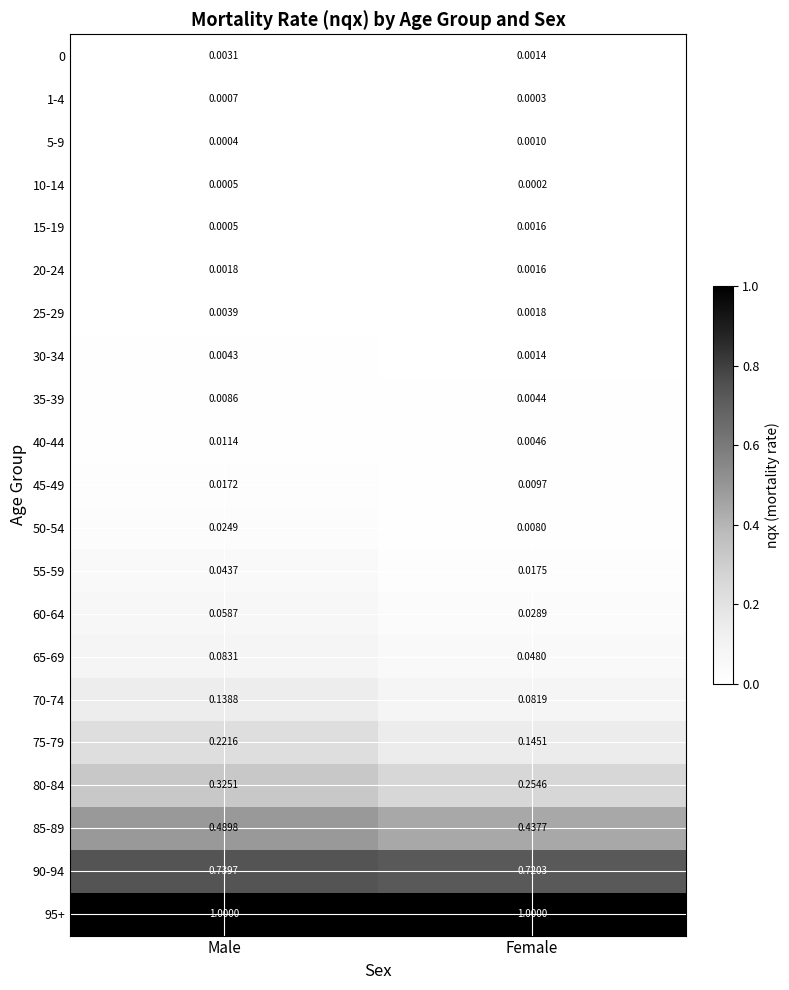

Which category has the lowest value across all series?

Female